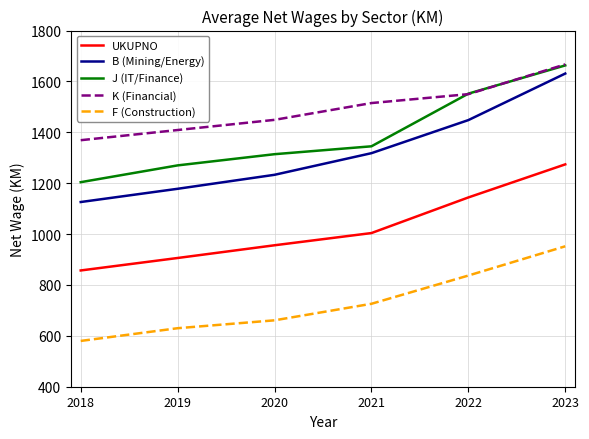

What is the sum of all F (Construction) values?

4386